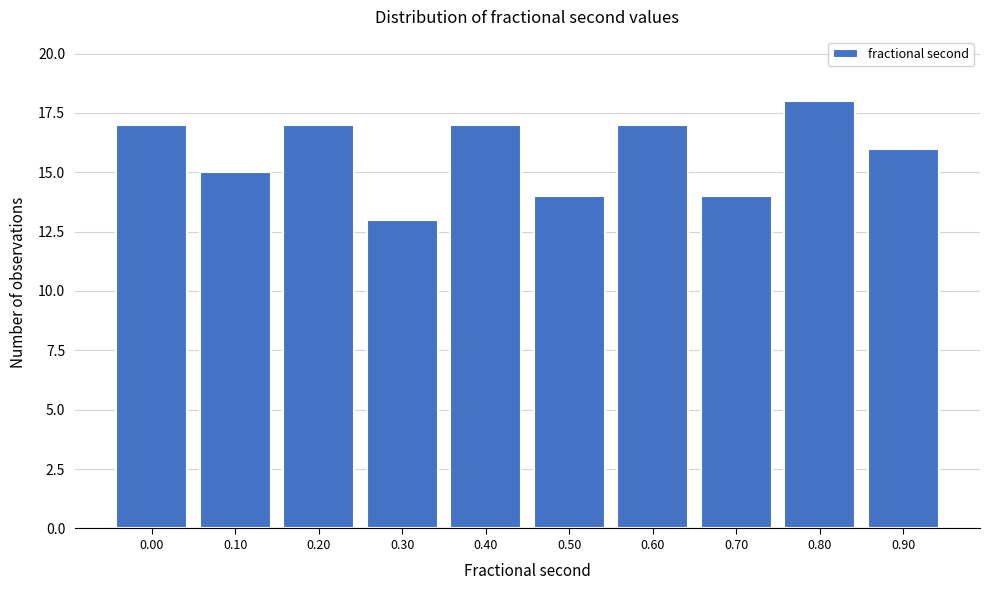

Reading left to right, transcribe all the data shown in this chart.

17	15	17	13	17	14	17	14	18	16